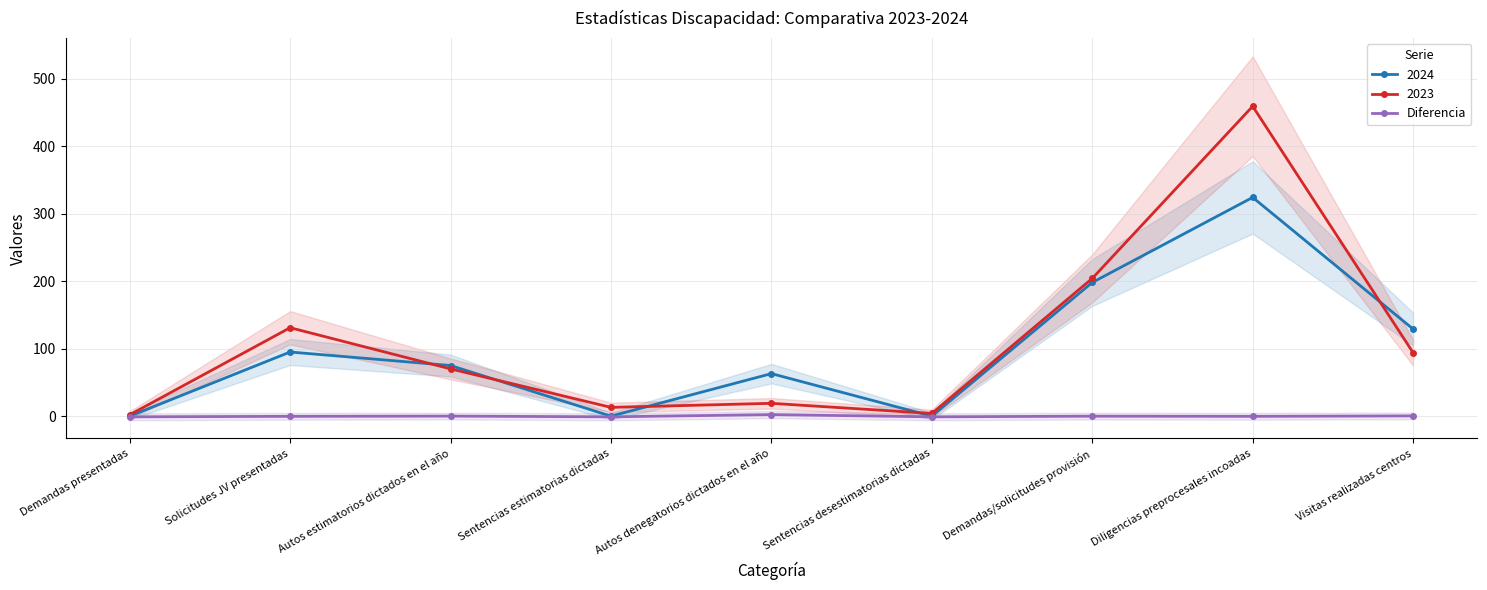

What is the average value?

-0.1